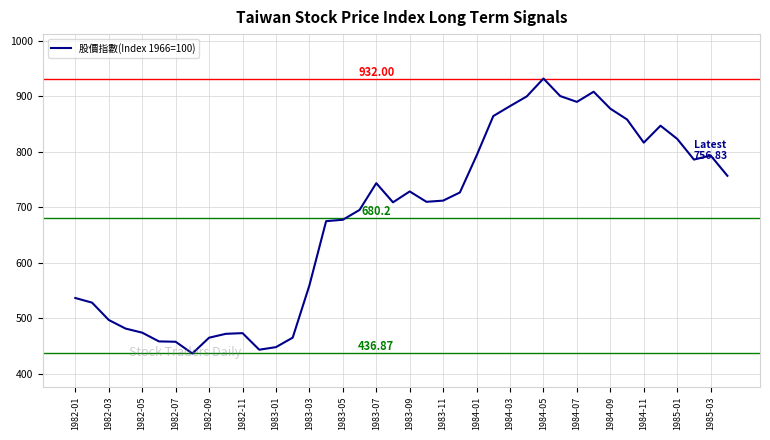

True or false: the data has more than 1 interior local peaks.

True